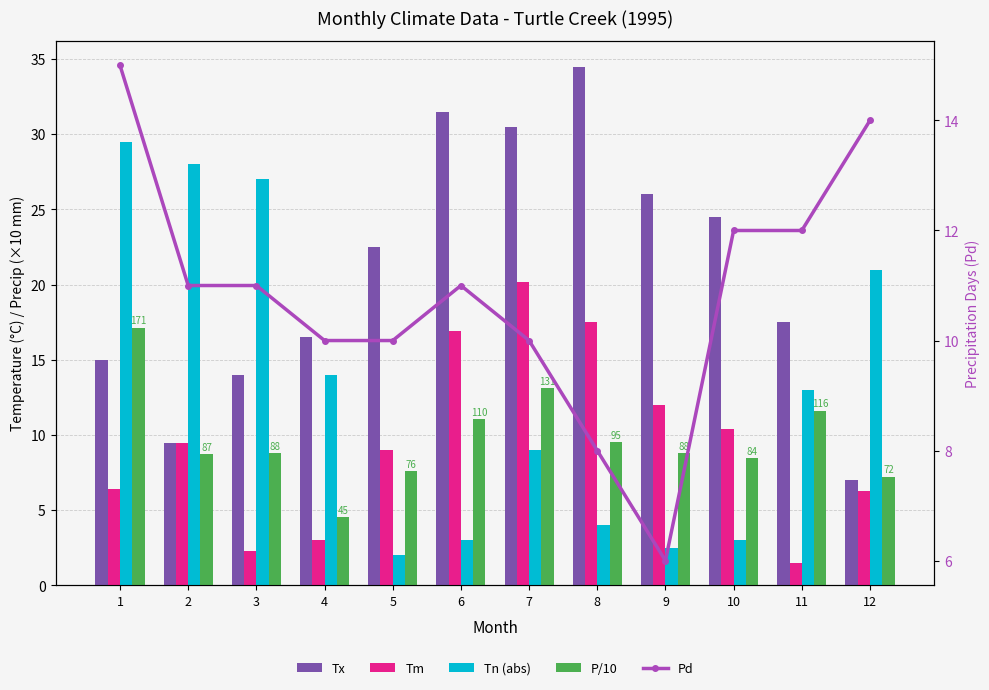

Where is Tn (abs) nearest to the value 15?

4